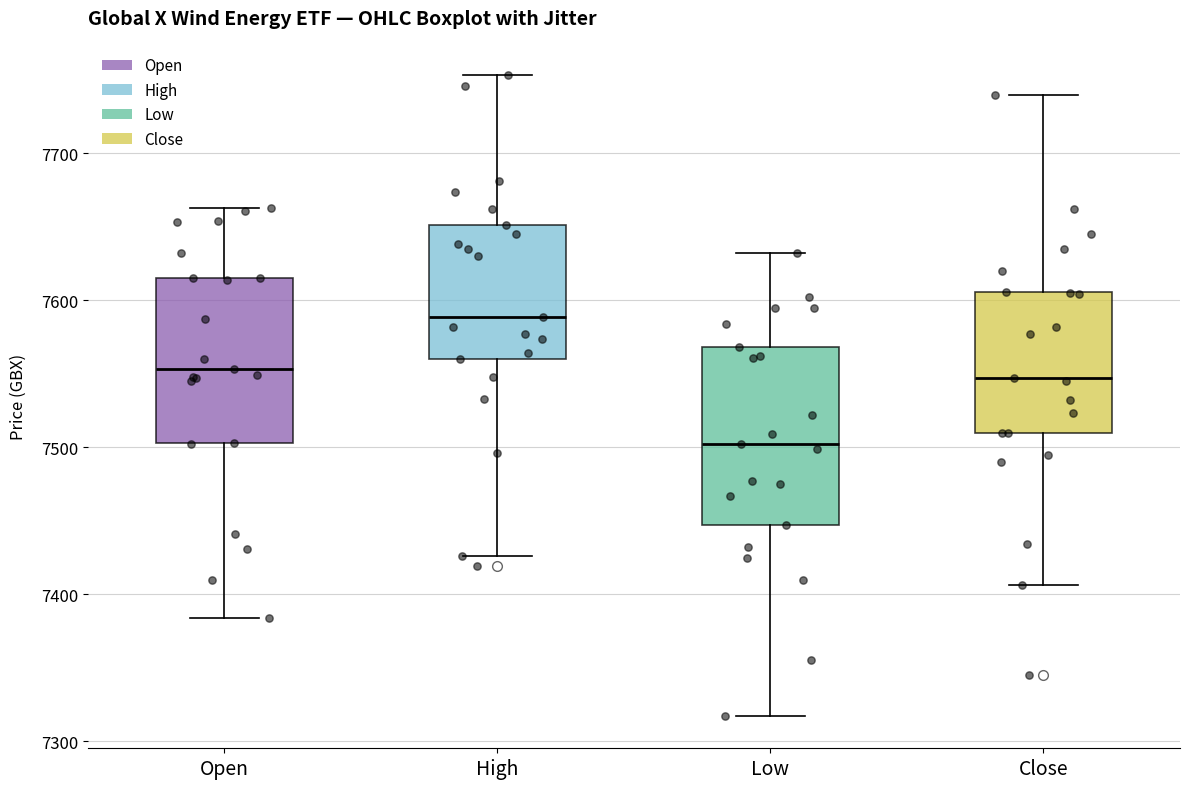

Which box has the lowest median line?

Low